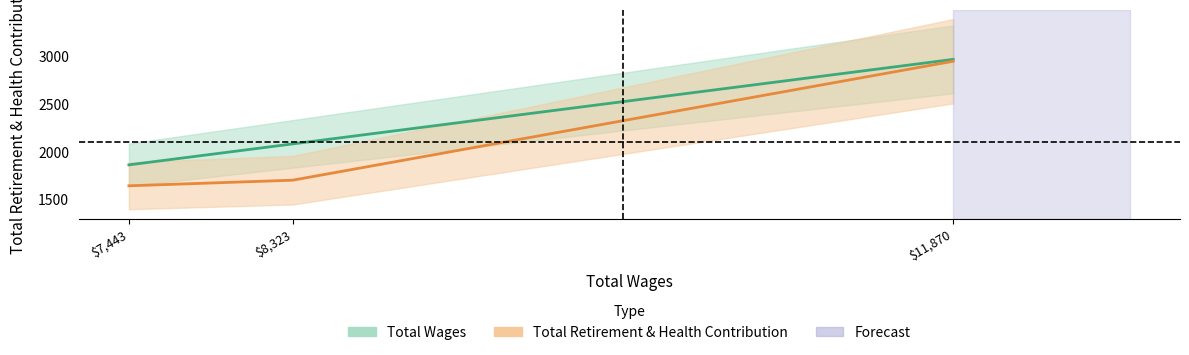

Which category has the lowest value in the Total Retirement & Health Contribution series?

$7,443